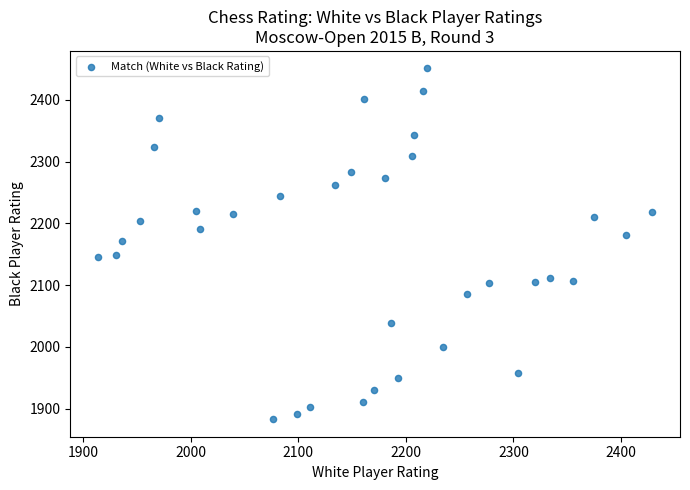

What is the range of Y values (max minus min)?

568